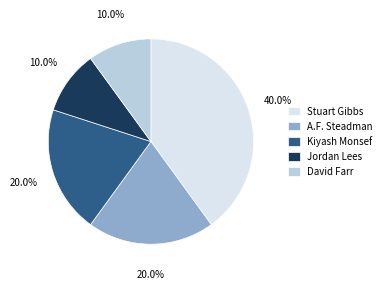

Between Stuart Gibbs and A.F. Steadman, which is larger?

Stuart Gibbs